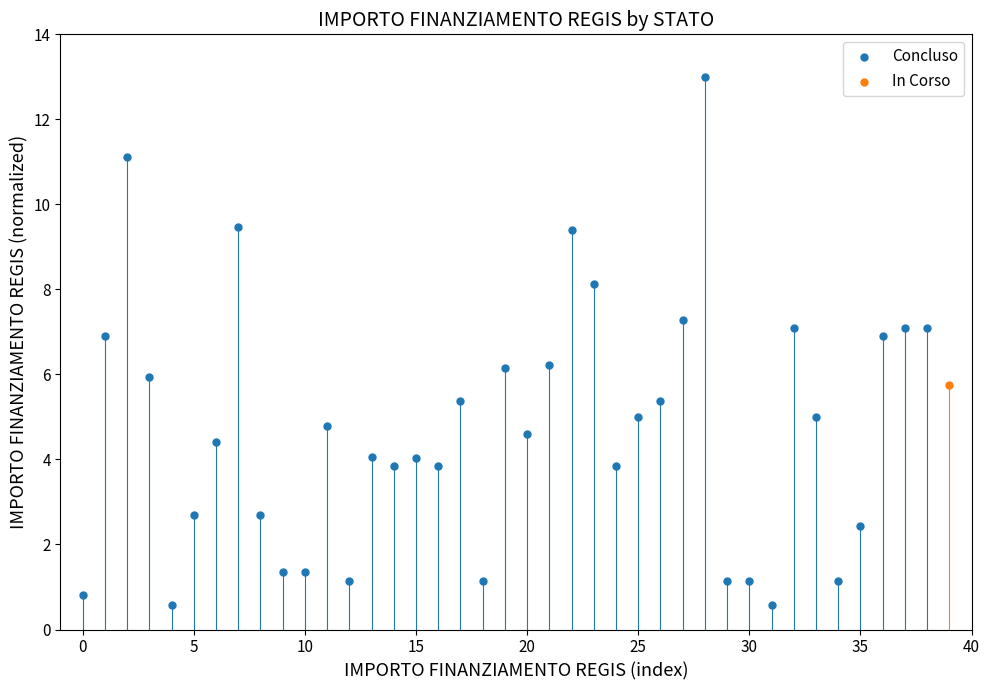

What are all the series names shown in the legend?

Concluso, In Corso